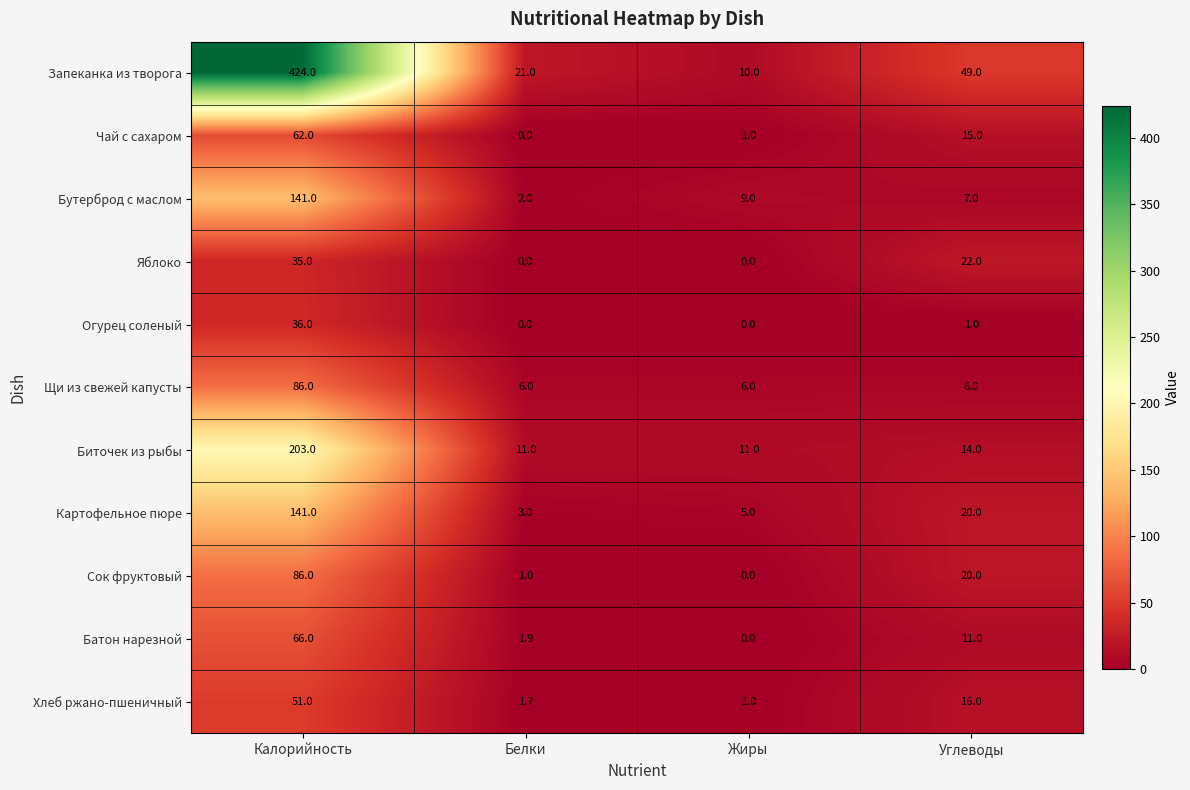

Rank the categories by Батон нарезной value from lowest to highest.

Жиры, Белки, Углеводы, Калорийность